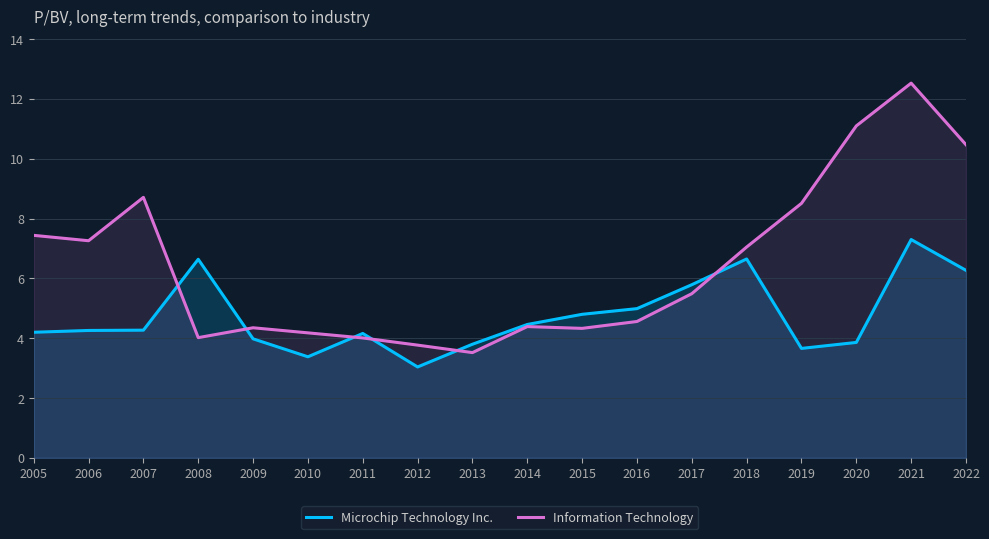

Reading left to right, list all the values displayed in this chart.

Microchip Technology Inc.: 2005=4.2	2006=4.3	2007=4.3	2008=6.6	2009=4.0	2010=3.4	2011=4.2	2012=3.0	2013=3.8	2014=4.5	2015=4.8	2016=5.0	2017=5.8	2018=6.7	2019=3.7	2020=3.9	2021=7.3	2022=6.3
Information Technology: 2005=7.4	2006=7.3	2007=8.7	2008=4.0	2009=4.3	2010=4.2	2011=4.0	2012=3.8	2013=3.5	2014=4.4	2015=4.3	2016=4.6	2017=5.5	2018=7.0	2019=8.5	2020=11.1	2021=12.5	2022=10.5